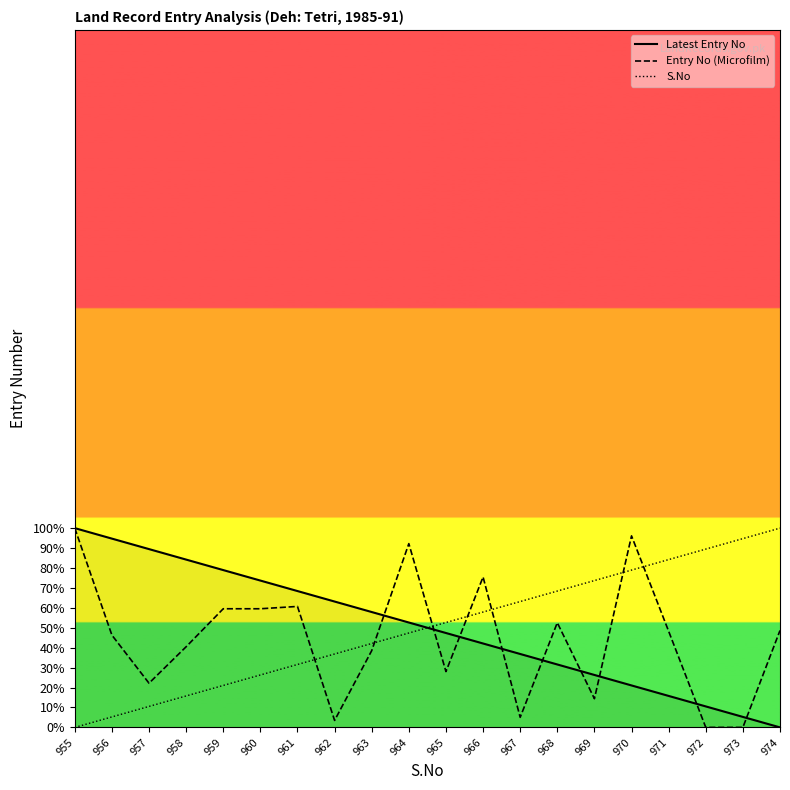

Where does the Latest Entry No series first go above 52?

955